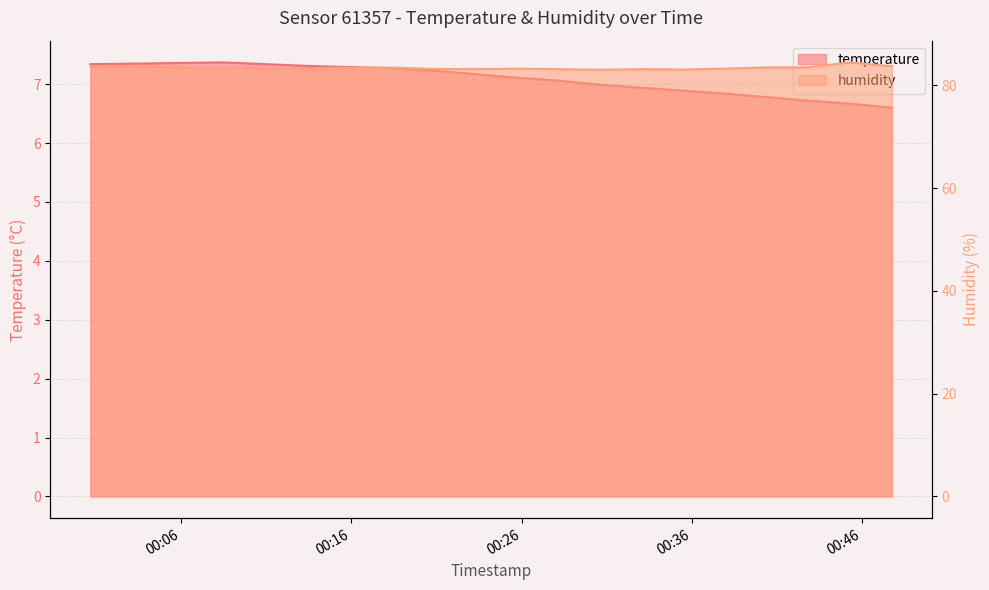

At 00:46, list the series in order from smallest to largest.

temperature, humidity